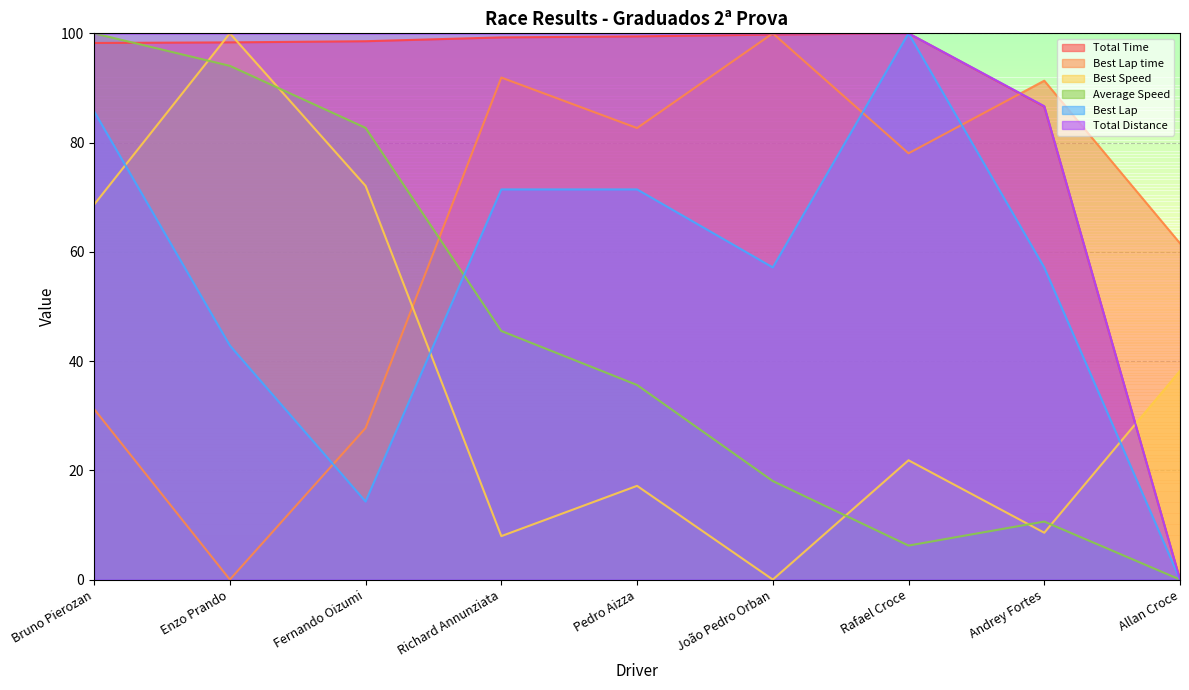

After their last crossing, which series has the higher values: Best Lap time or Best Speed?

Best Lap time